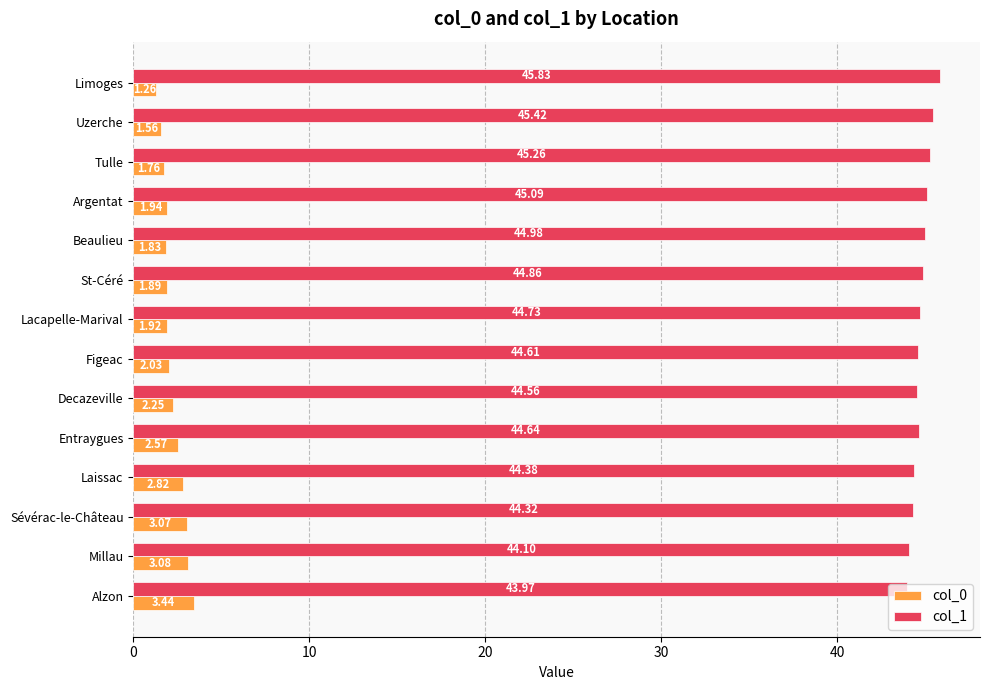

List the series in order of their overall mean, lowest first.

col_0, col_1